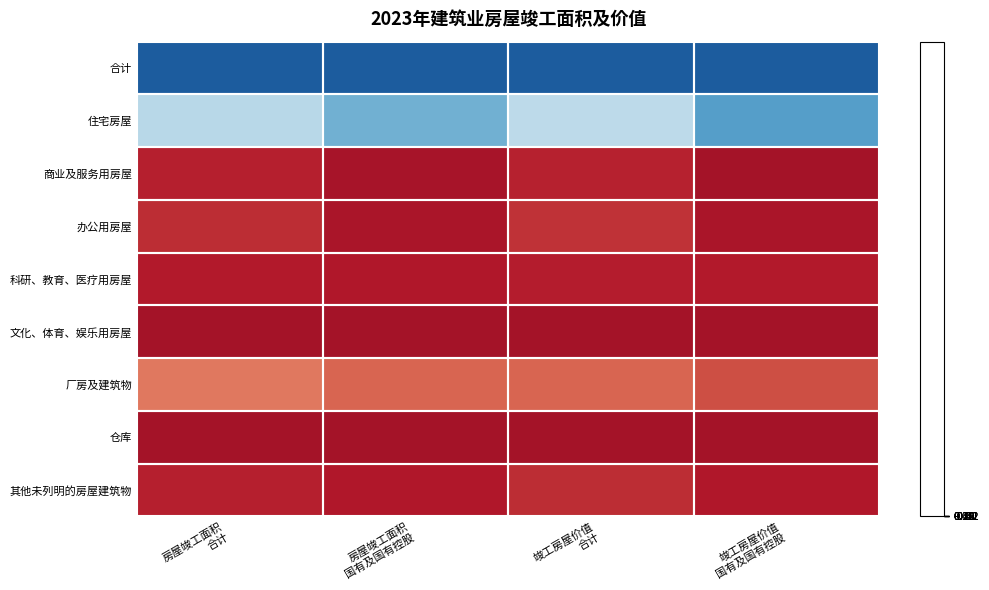

At 竣工房屋价值 合计, list the series in order from smallest to largest.

仓库, 文化、体育、娱乐用房屋, 科研、教育、医疗用房屋, 商业及服务用房屋, 其他未列明的房屋建筑物, 办公用房屋, 厂房及建筑物, 住宅房屋, 合计